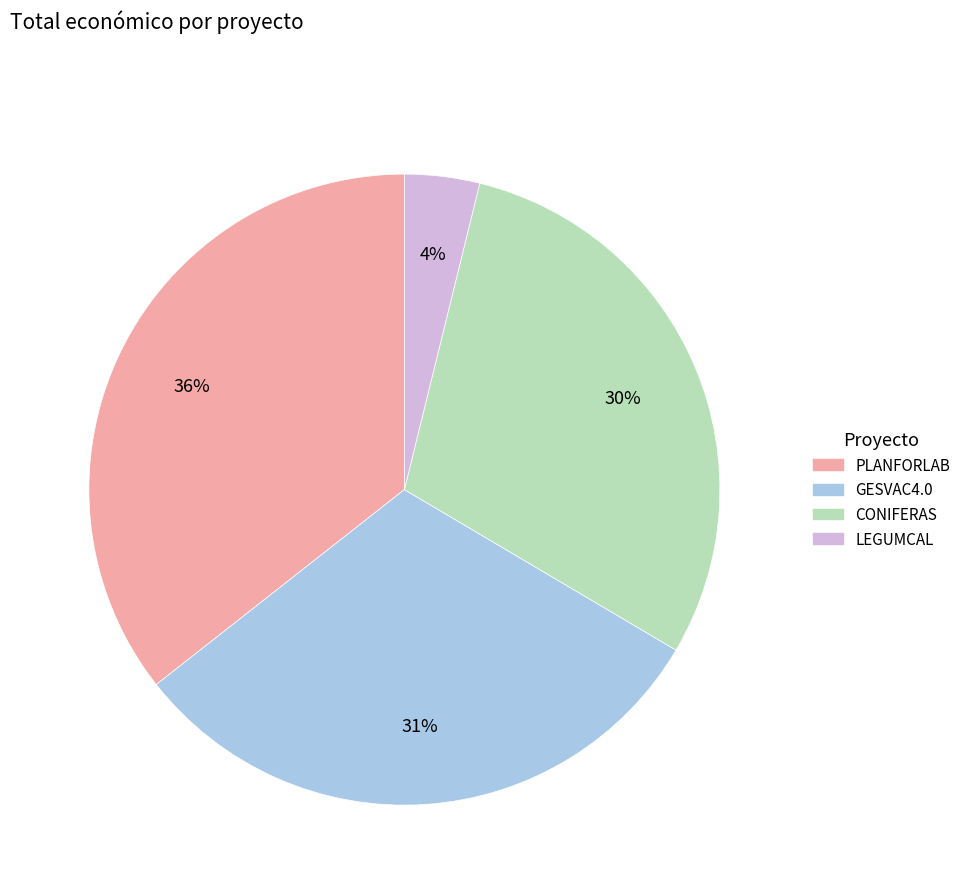

Combined, do LEGUMCAL and CONIFERAS account for over 50%?

No